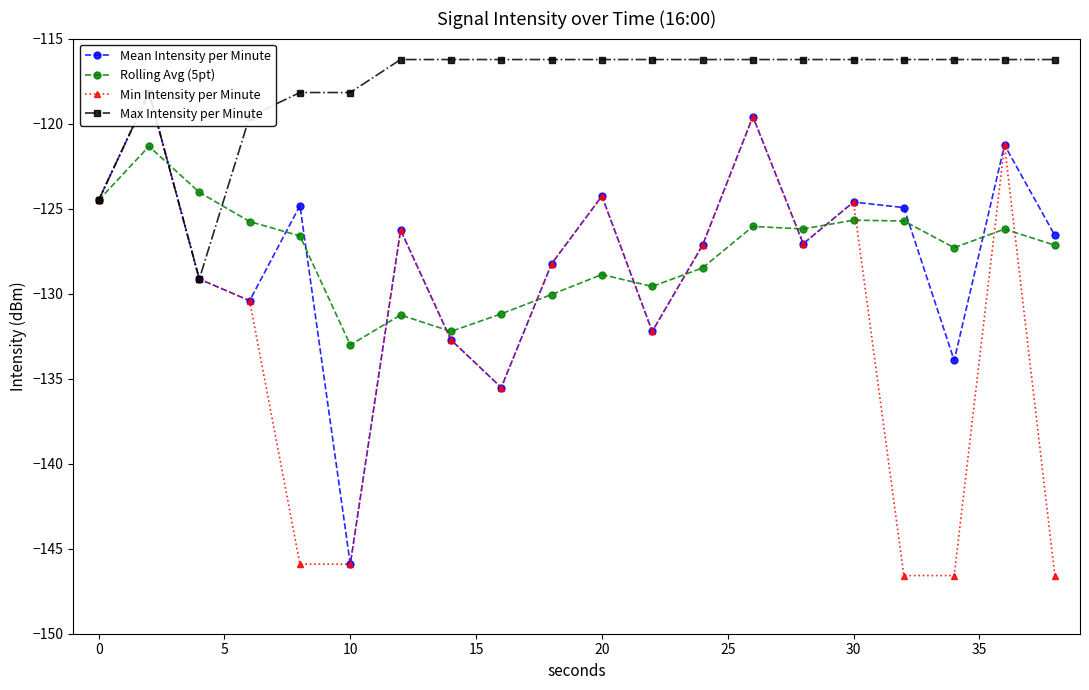

At which label does Rolling Avg (5pt) first exceed -126?

0